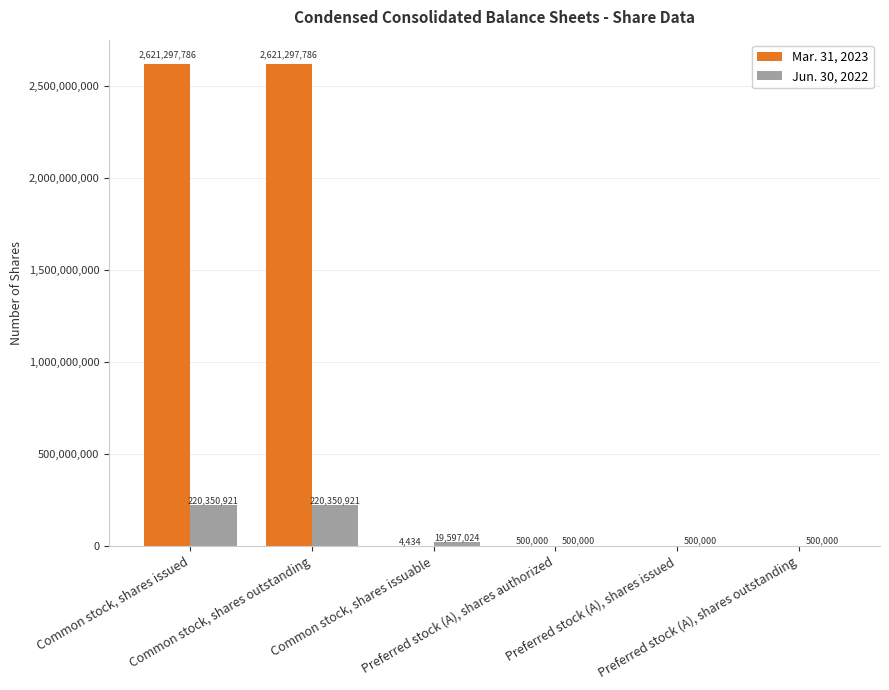

Which series has the largest total across all categories?

Mar. 31, 2023